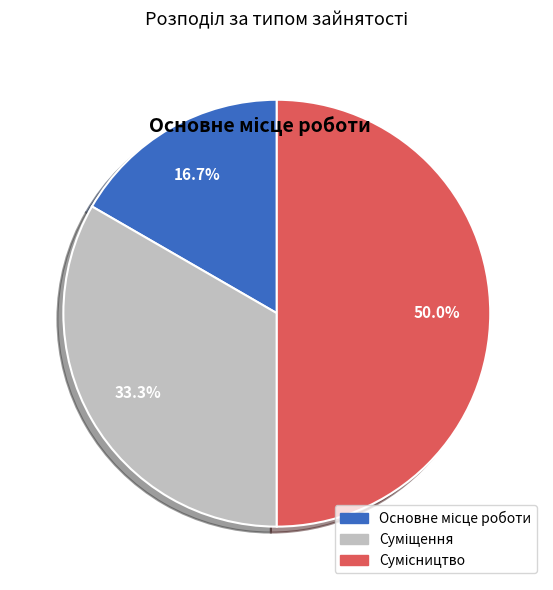

Count the number of slices in the pie.

3